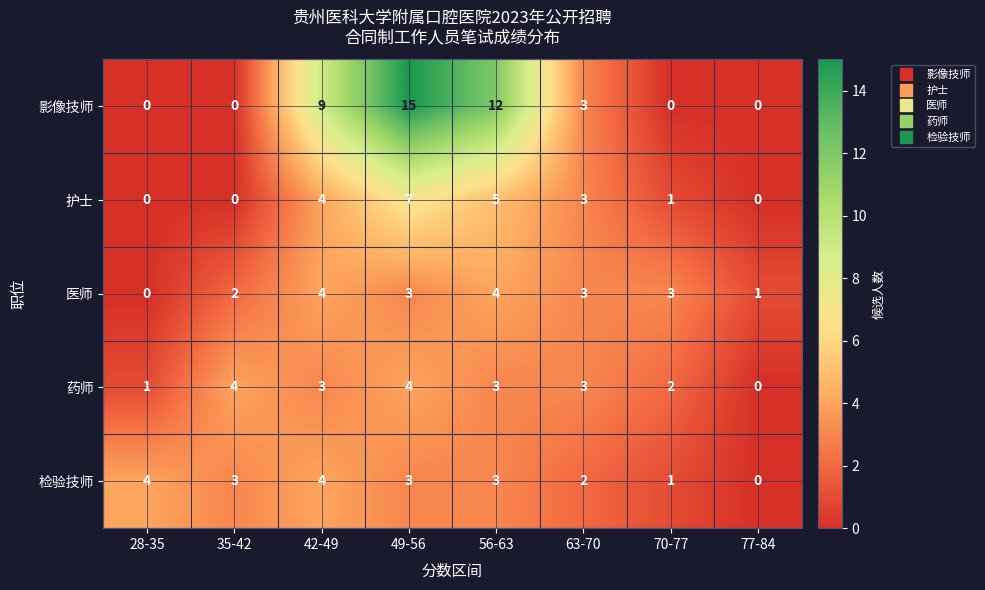

How many distinct data groups are displayed?

5